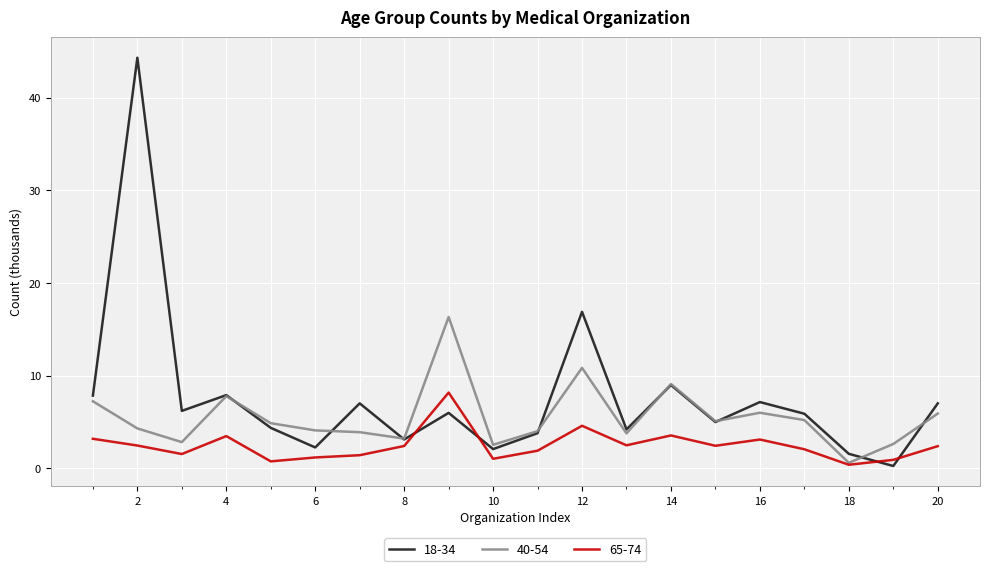

What is the minimum value shown in the chart?

0.3